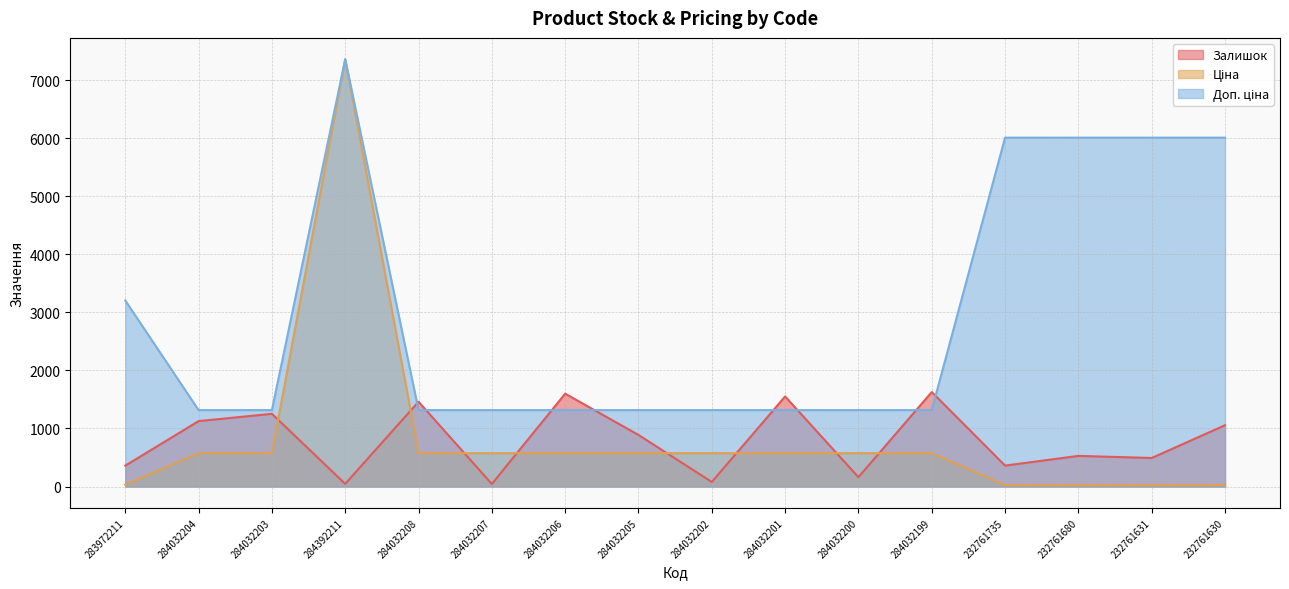

How many data points in Залишок are less than 889?

8